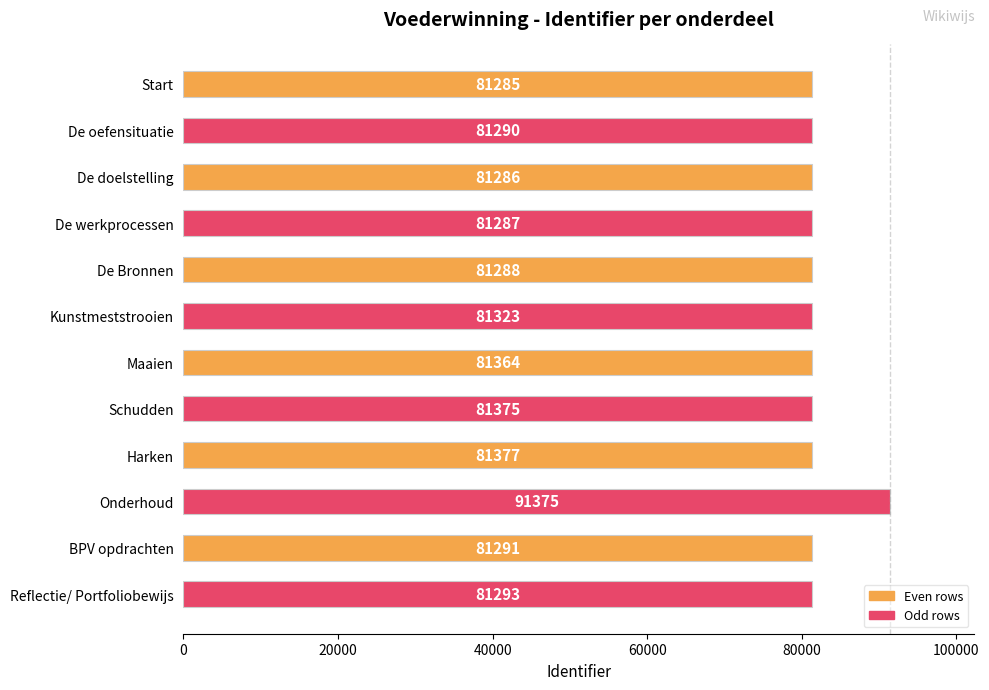

Does the chart contain any negative values?

No